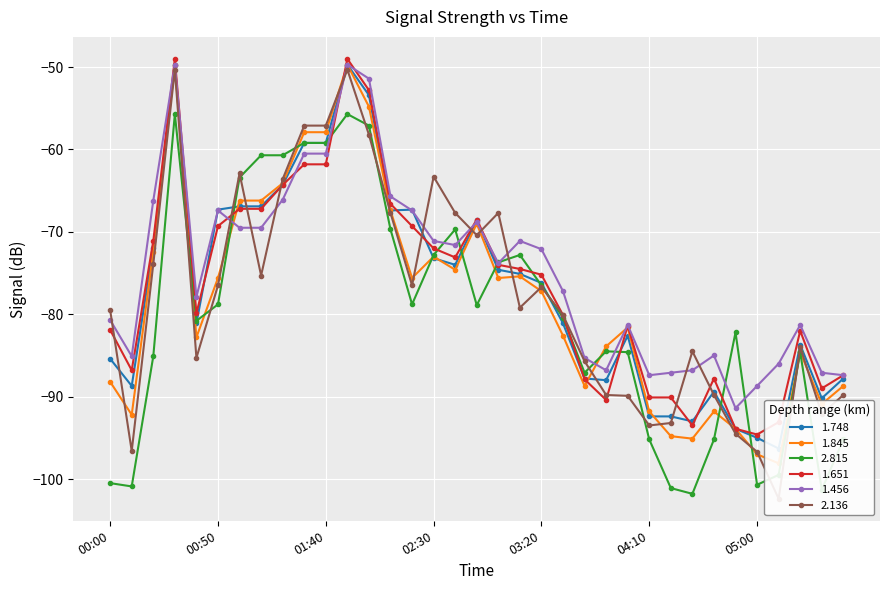

What is the label of the 23rd point from the left?

03:40